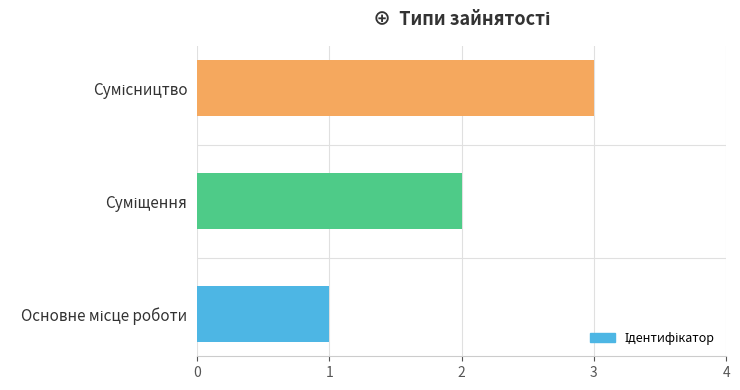

What is the sum of all values?

6